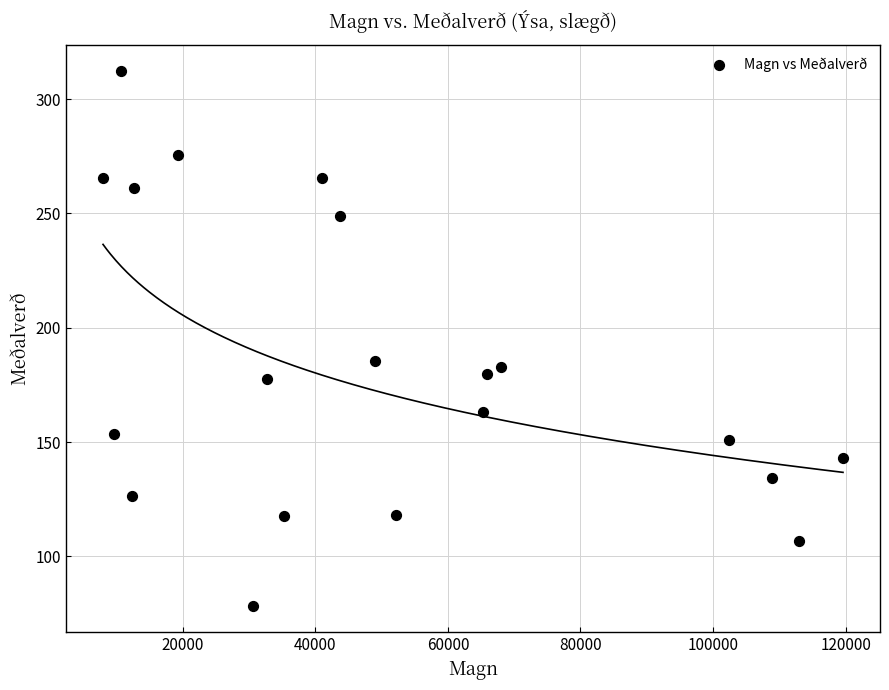

What Y value in the scatter plot is closest to 195?

185.6